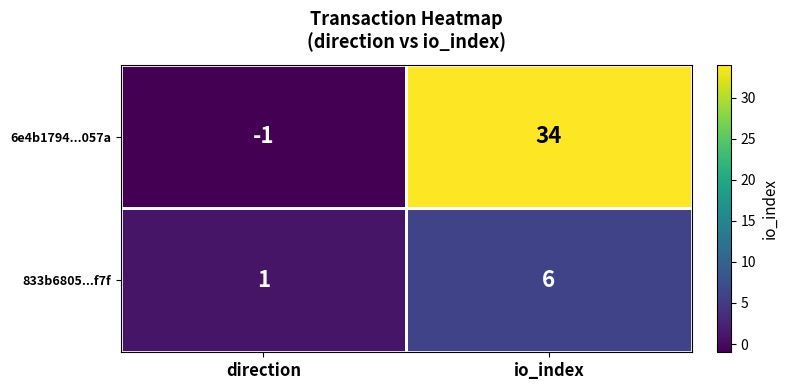

Rank the series by their maximum value, from highest to lowest.

6e4b1794...057a, 833b6805...f7f